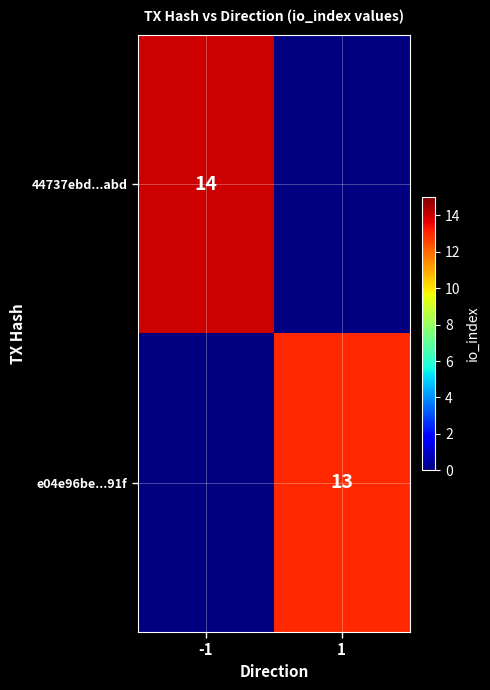

The value of e04e96be...91f at 1 is 13. True or false?

True